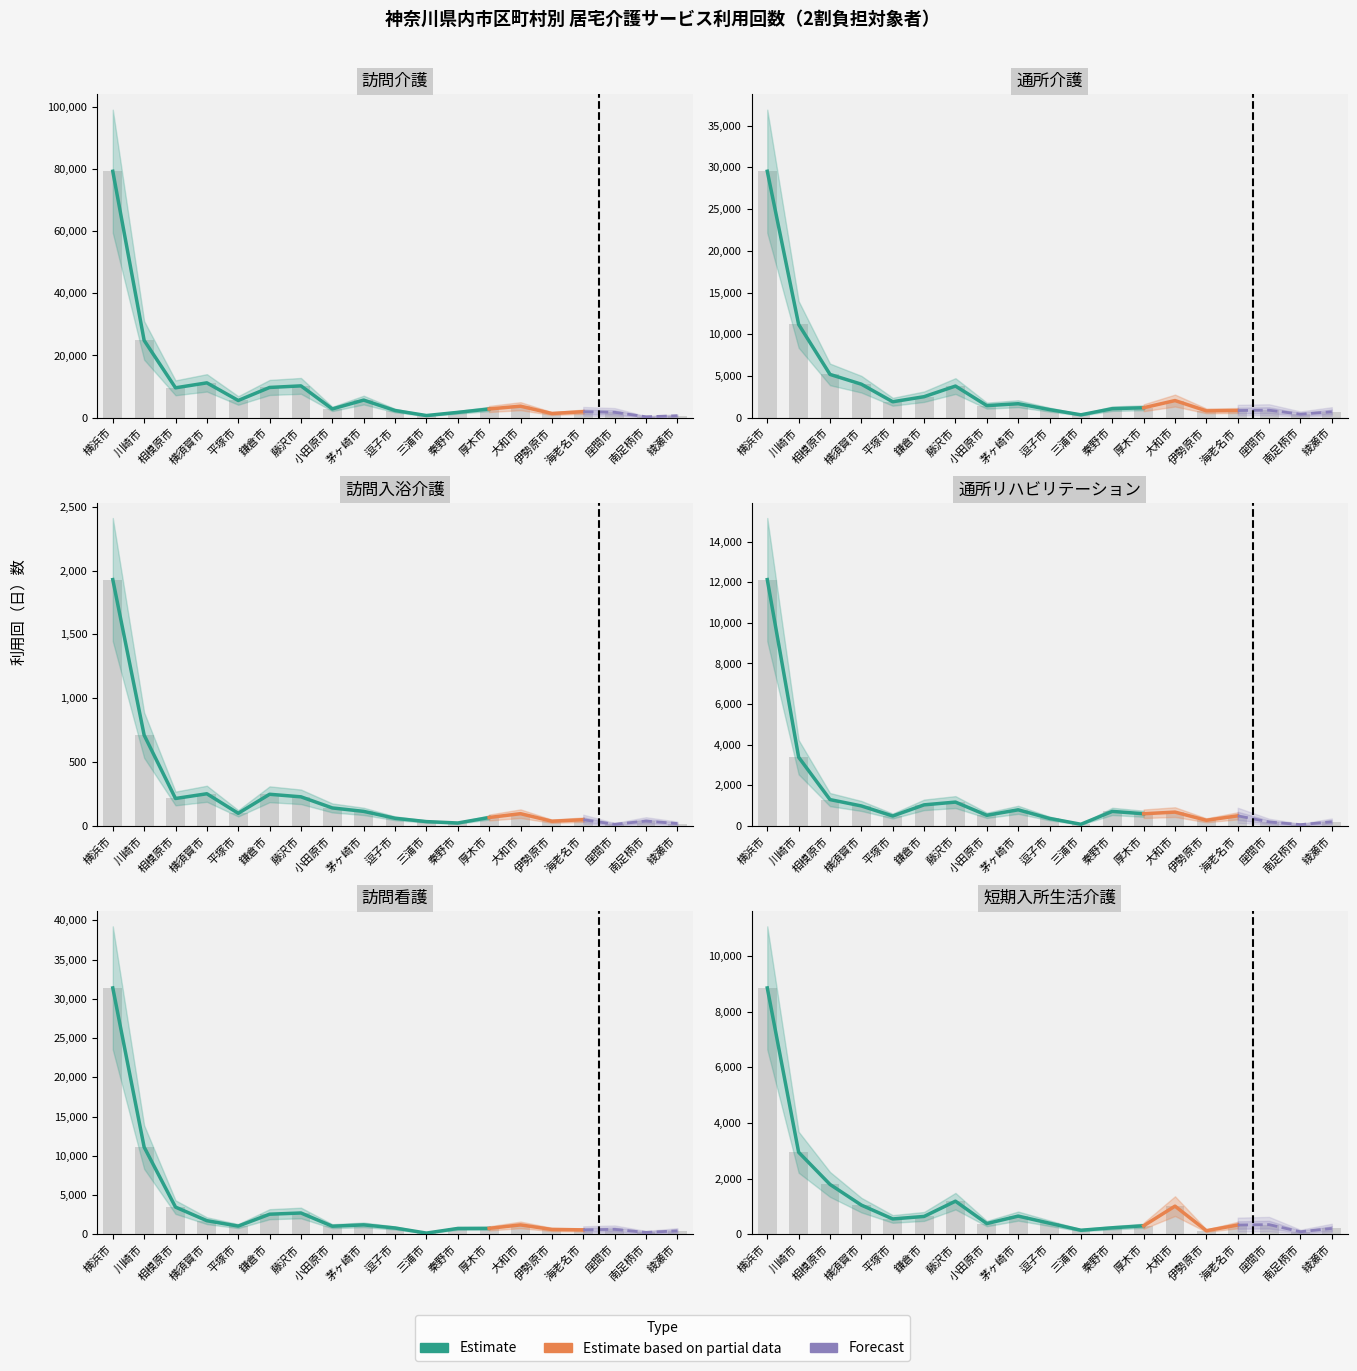

What is the approximate value of 訪問介護（回） at 横須賀市, to the nearest 50?

11200